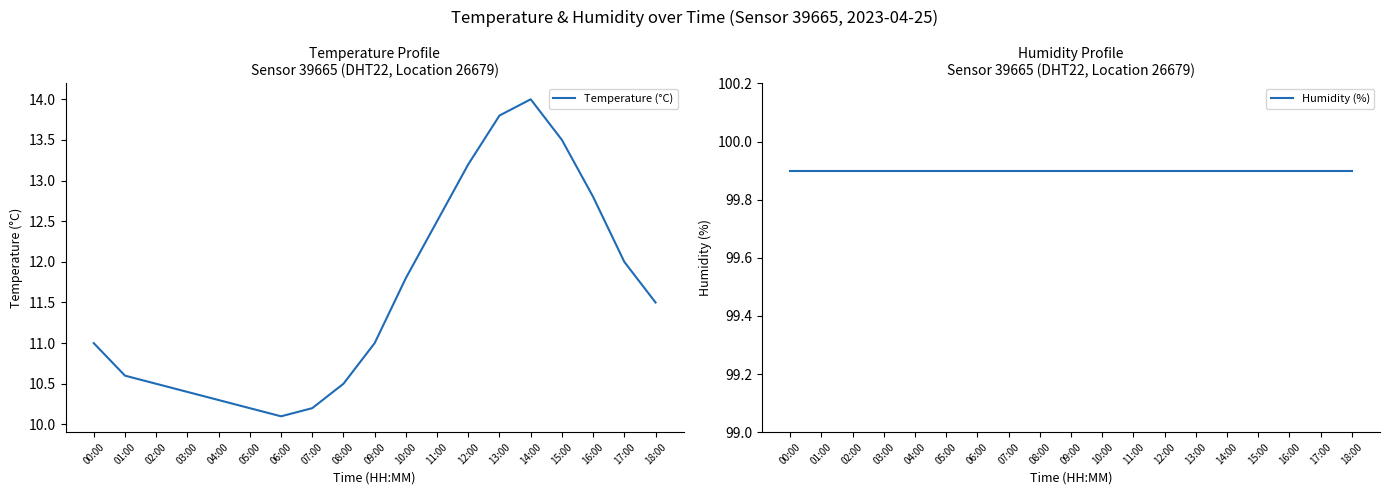

What is the value of the Temperature (°C) point at the 11th from the left?

11.8